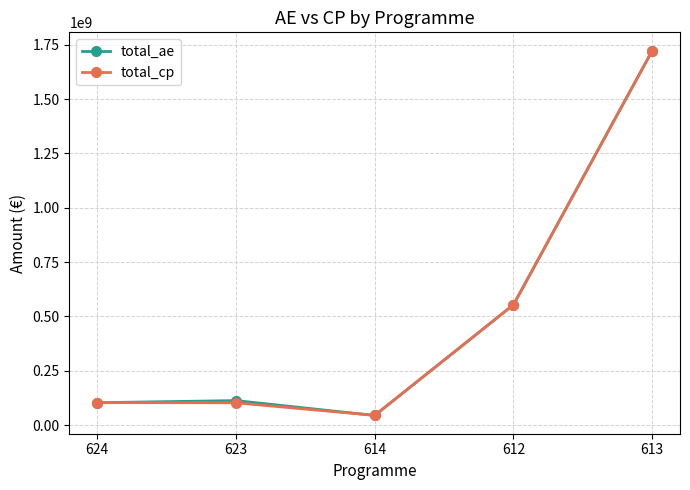

What is the total value across all series at 612?

1107208290